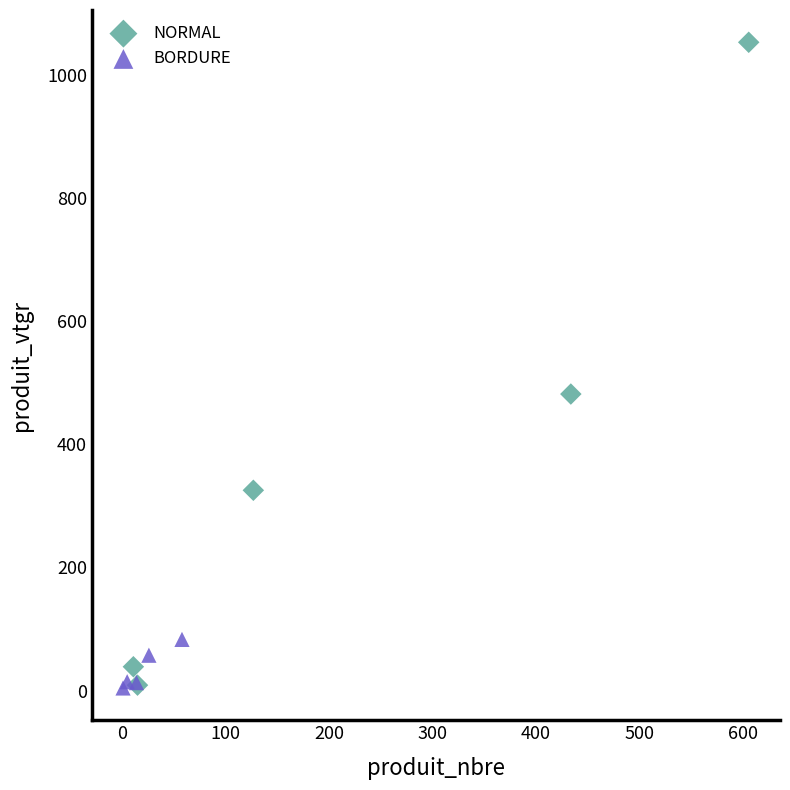

Which series reaches the maximum Y coordinate?

NORMAL